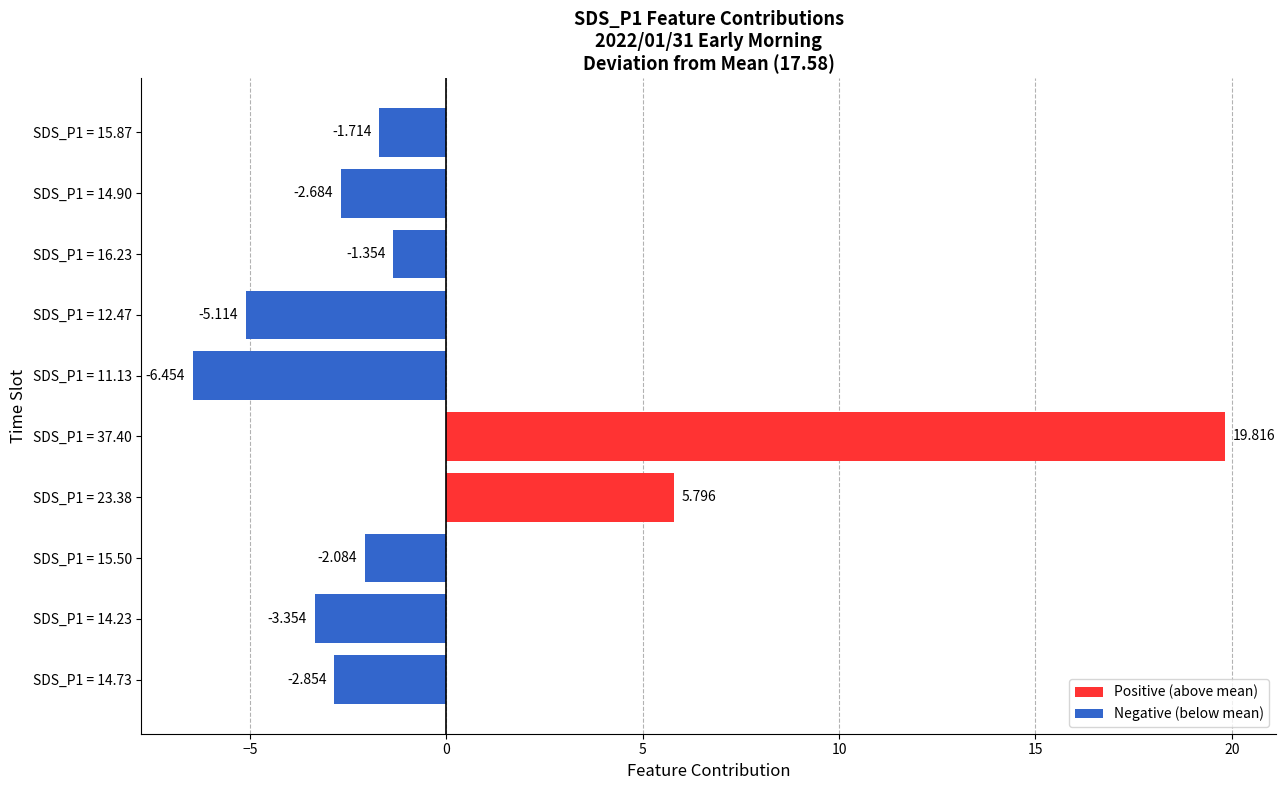

How many data points are less than -2?

6